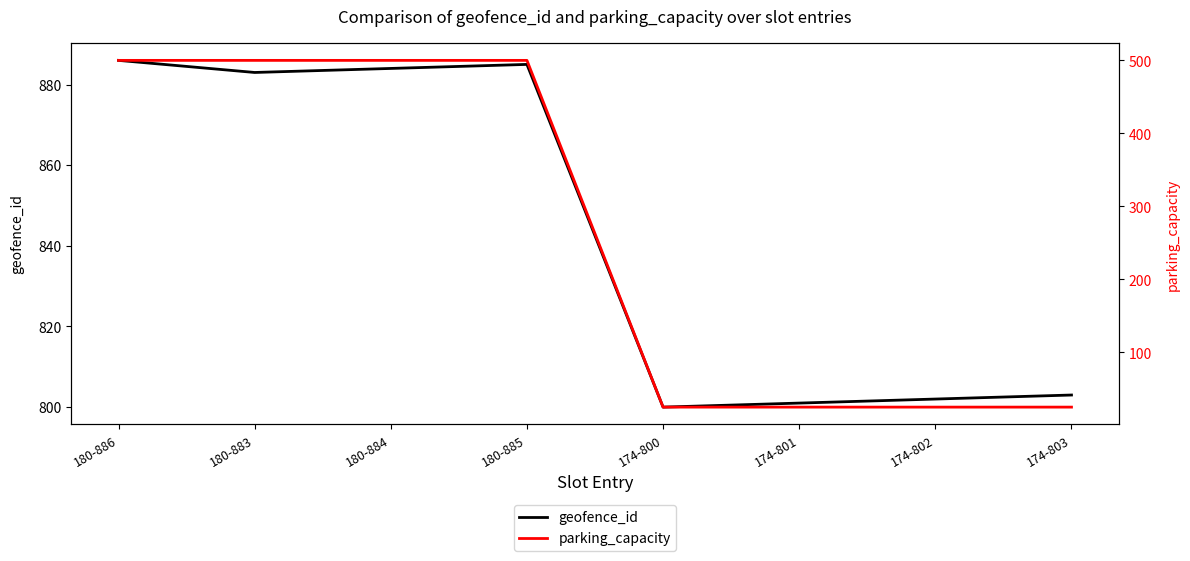

The geofence_id series shows 803 at 174-803. True or false?

True